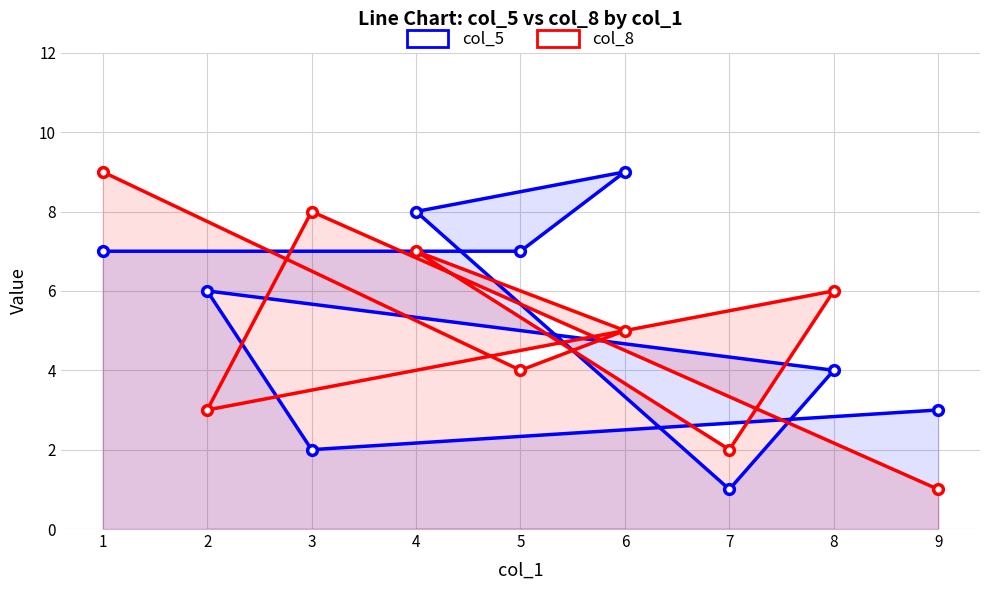

What is the value of the col_5 point at the 9th from the left?

3